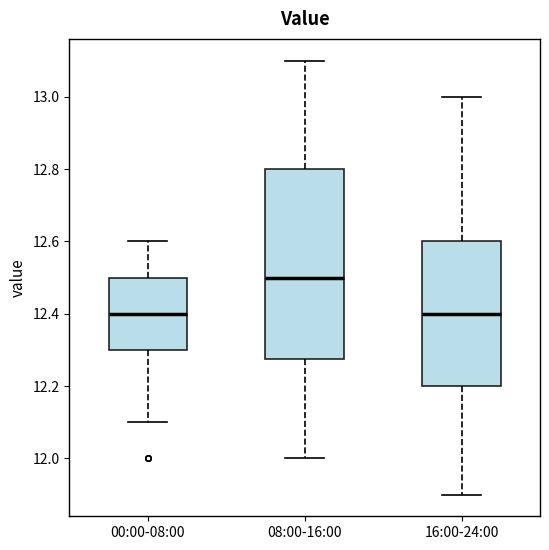

Which box is the tallest, from its lower edge to its upper edge?

08:00-16:00